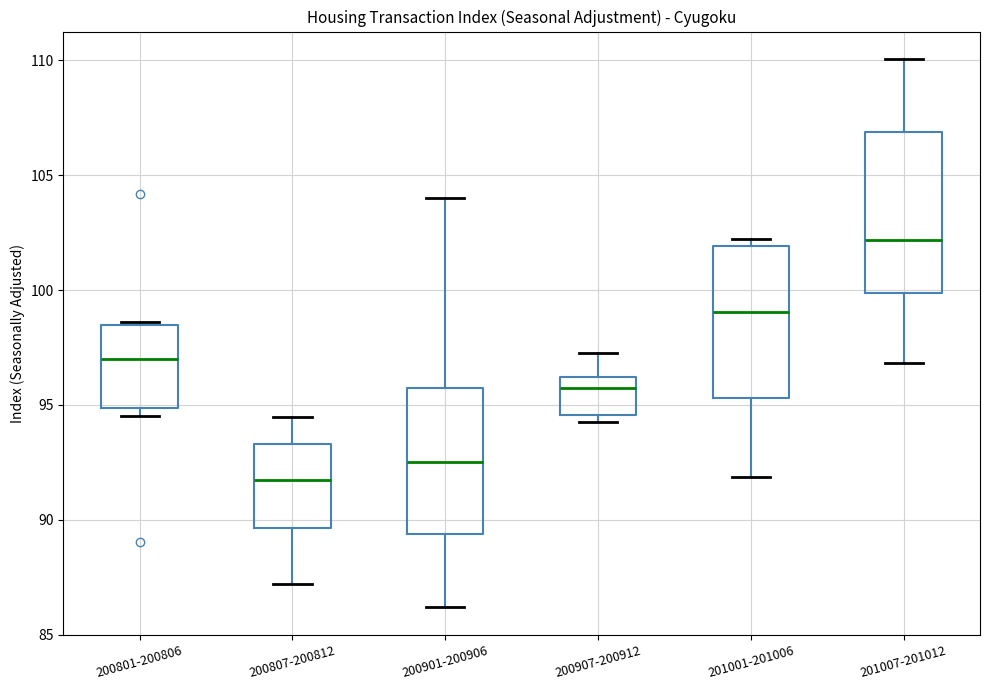

Where does the median line of the box for 200801-200806 sit on the y-axis? The values are not printed on the chart, so give them approximately, as read against the axis.

97.0